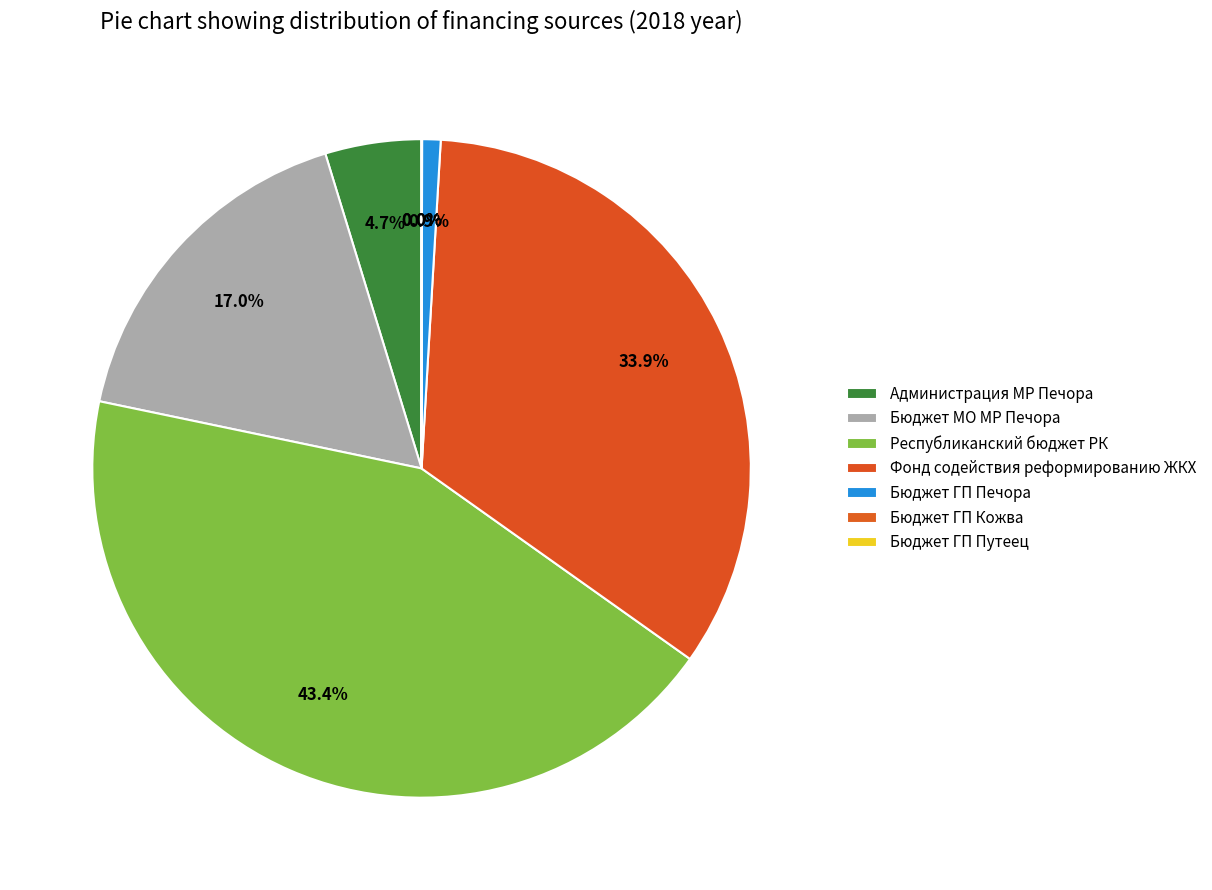

What percentage do Бюджет ГП Печора and Бюджет МО МР Печора together represent?

17.9%